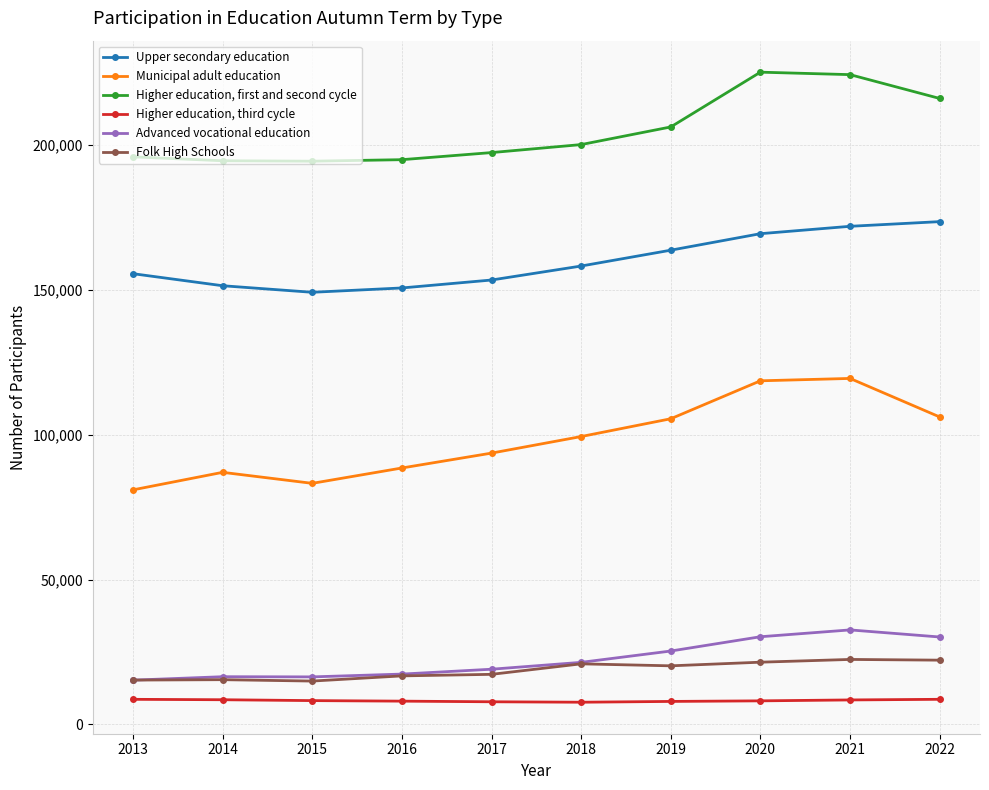

True or false: Advanced vocational education has more than 0 points higher than both neighbors.

True